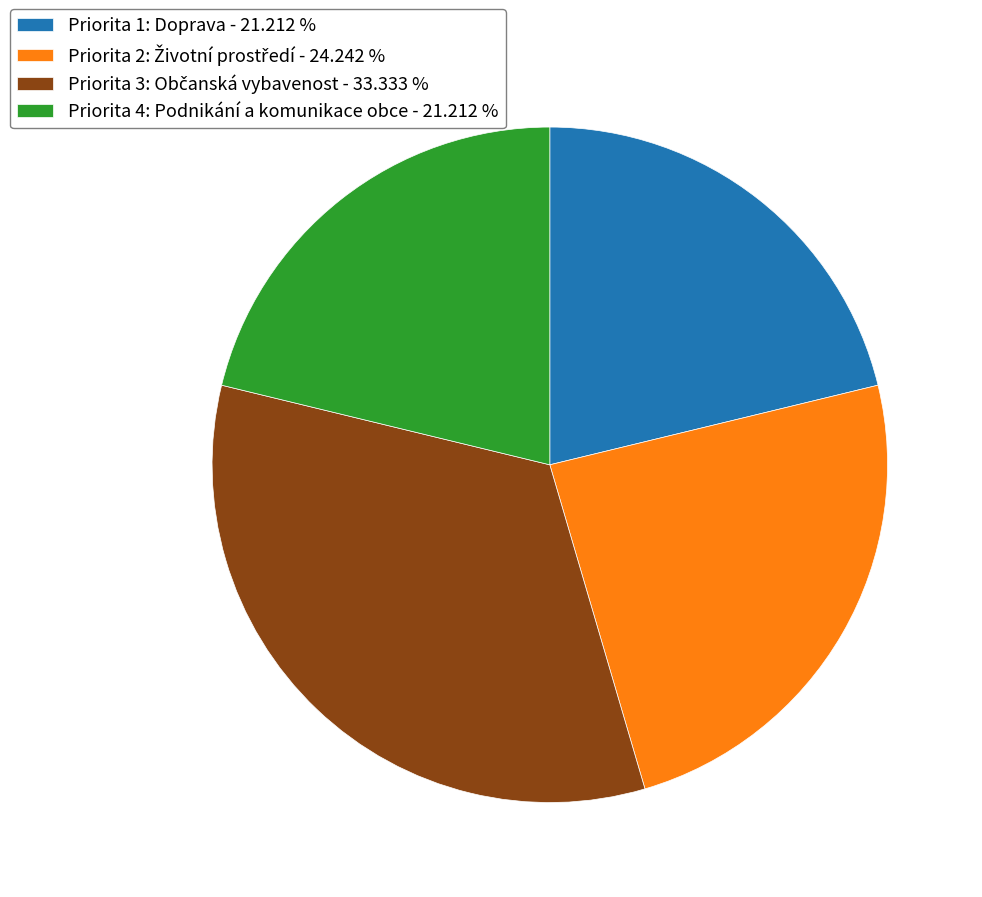

Is there any slice that represents more than half of the pie?

No